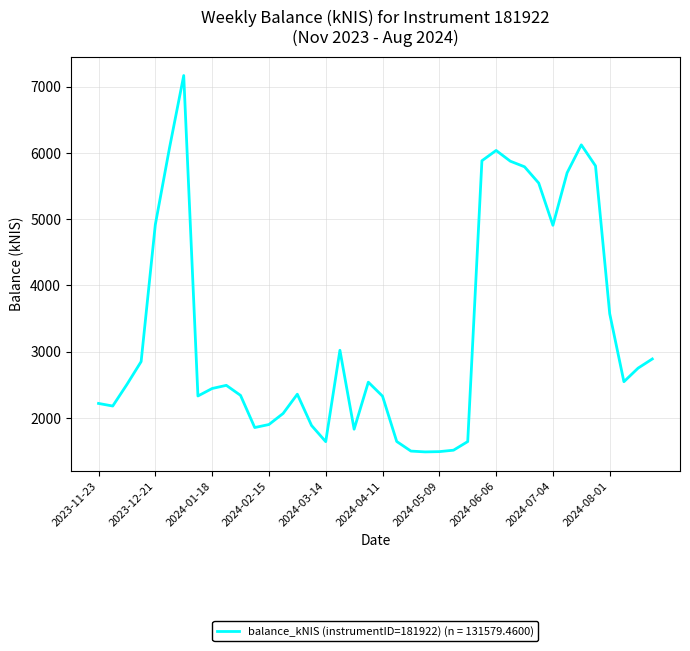

What is the maximum value shown in the chart?

7166.6